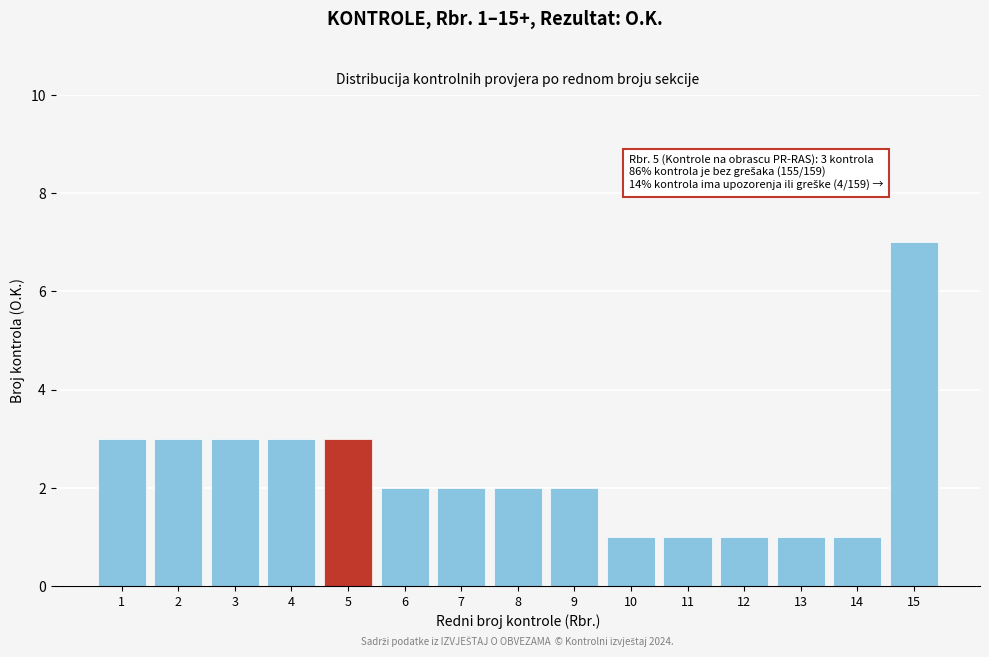

Reading left to right, extract all data points from this chart.

1=3	2=3	3=3	4=3	5=3	6=2	7=2	8=2	9=2	10=1	11=1	12=1	13=1	14=1	15=7